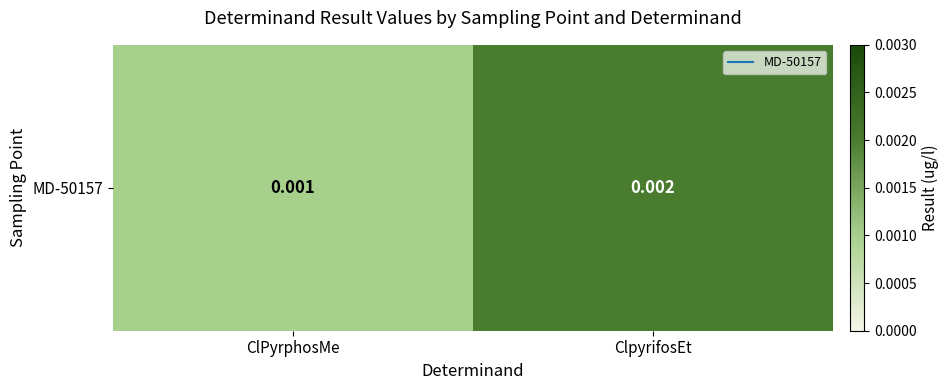

True or false: the data shows 0.0 at ClPyrphosMe.

True